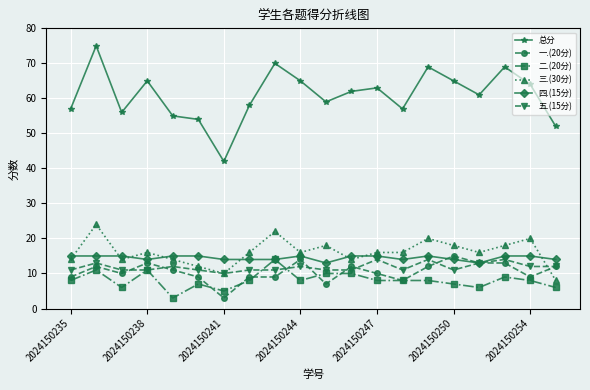

Does the chart display data point markers on the line(s)?

Yes